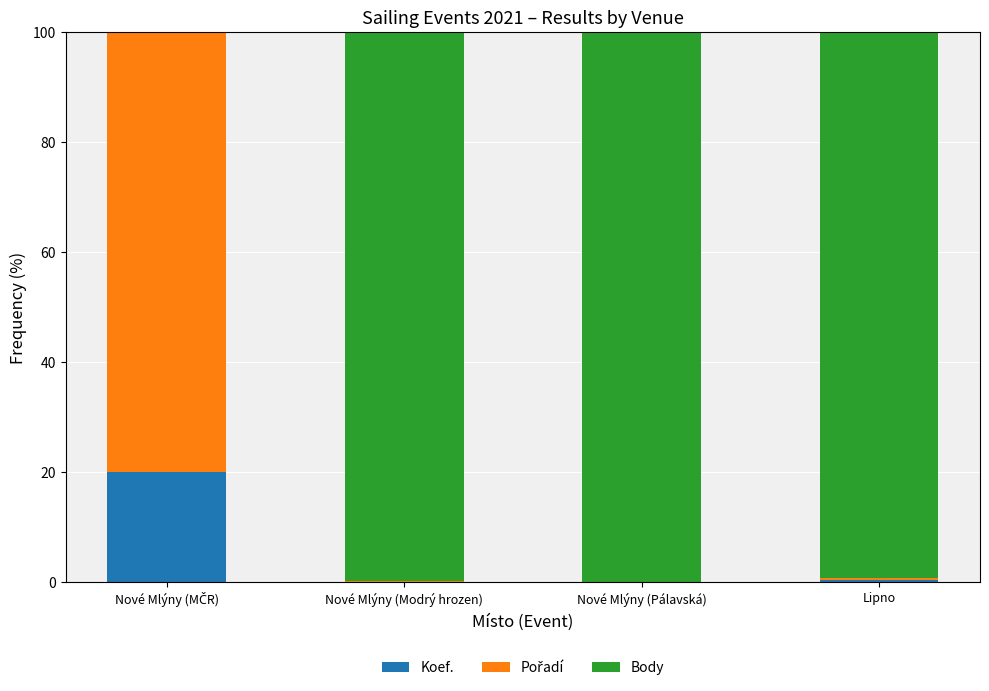

What is the highest value of the Koef. series?

20.0